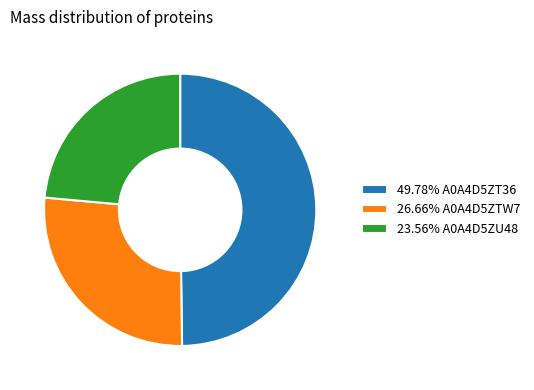

Does 26.66% A0A4D5ZTW7 account for over 50% of the chart?

No